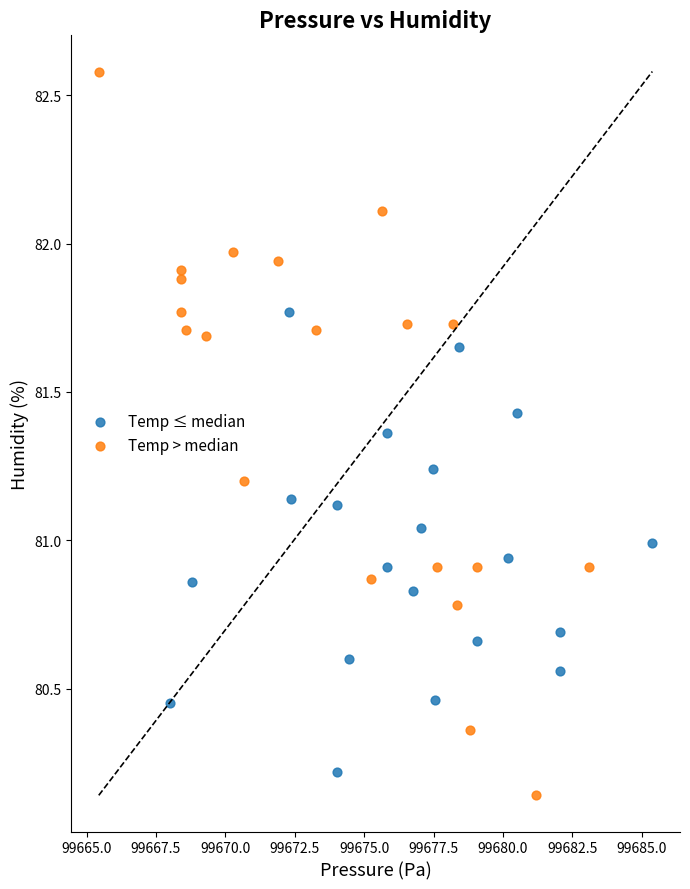

Which series contains the highest Y value?

Temp > median